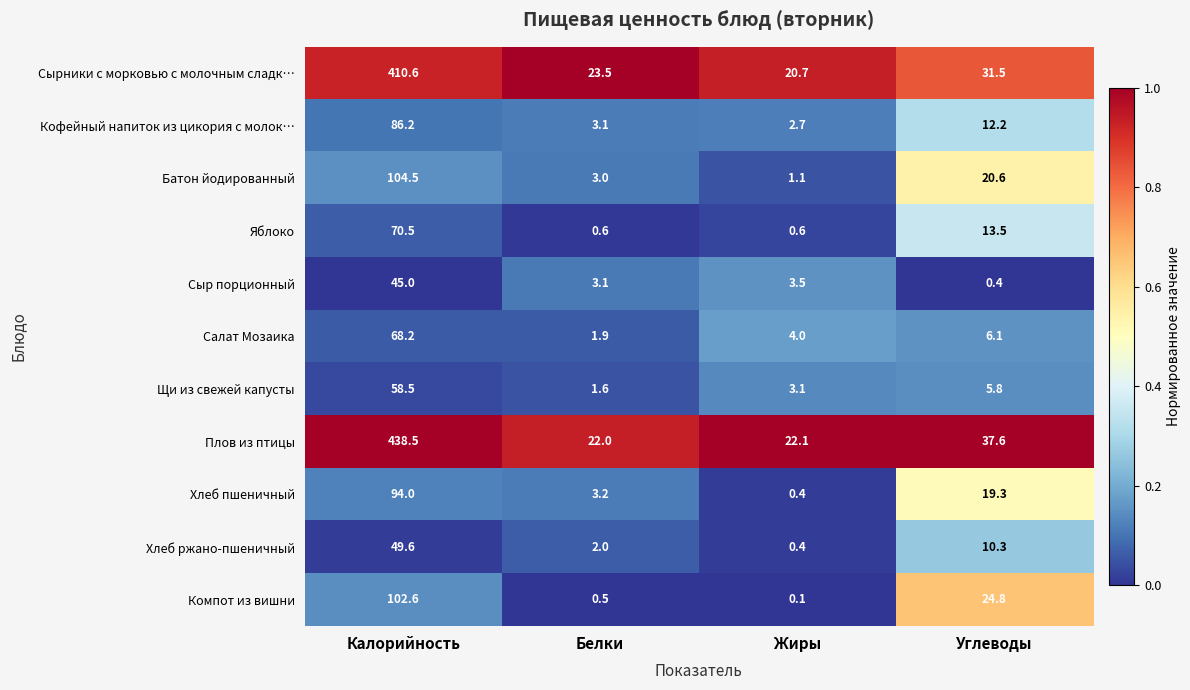

Which series has the largest total across all categories?

Плов из птицы